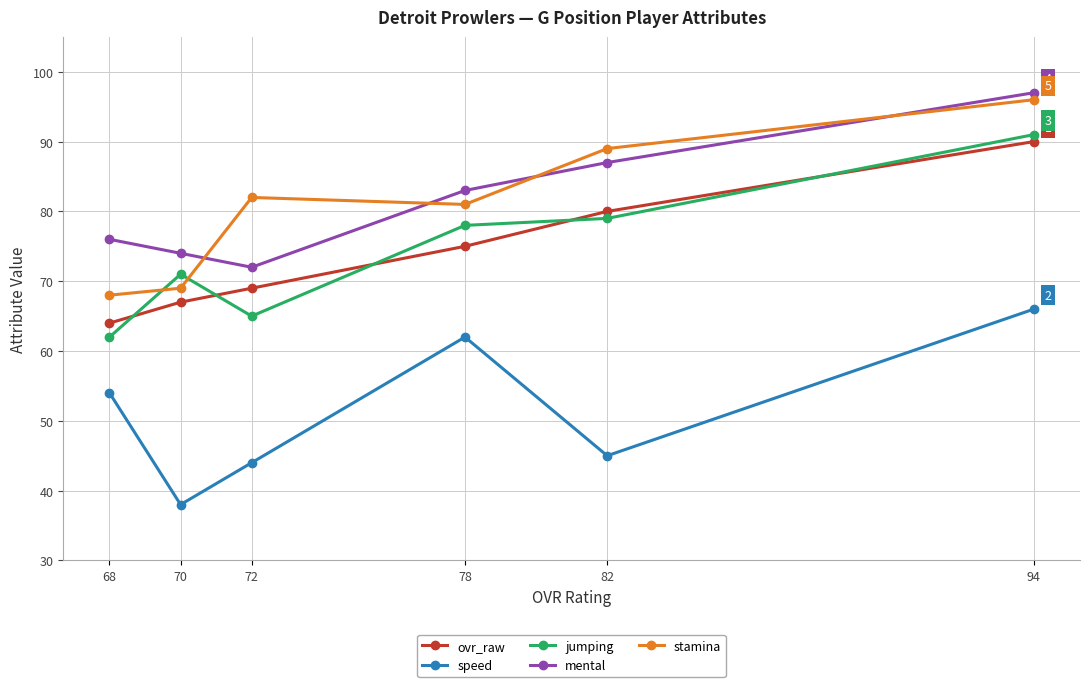

Rank the series by their maximum value, from highest to lowest.

mental, stamina, jumping, ovr_raw, speed